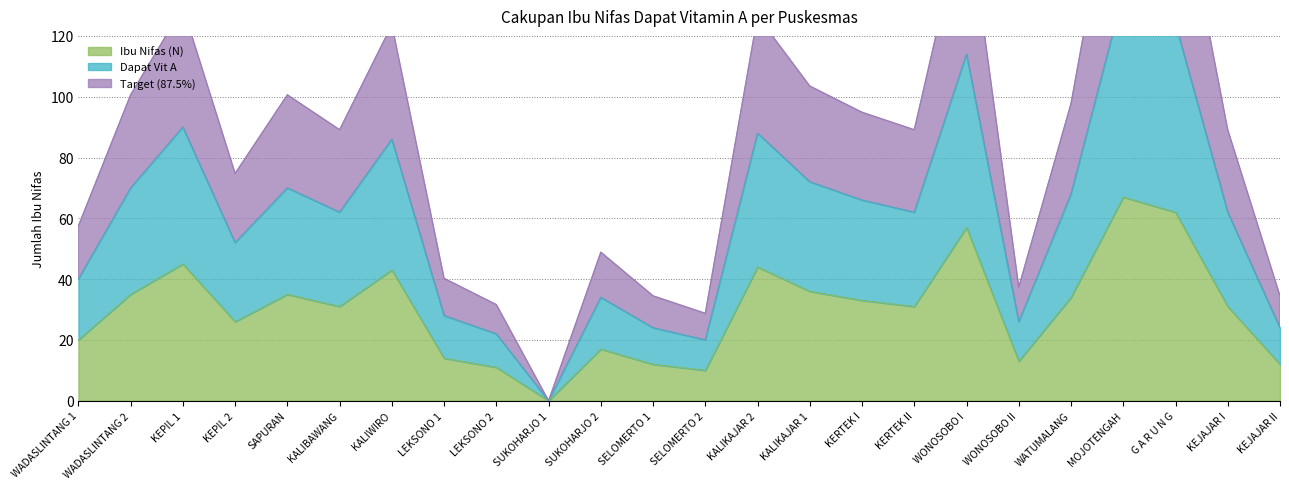

What is the maximum value shown in the chart?

192.6